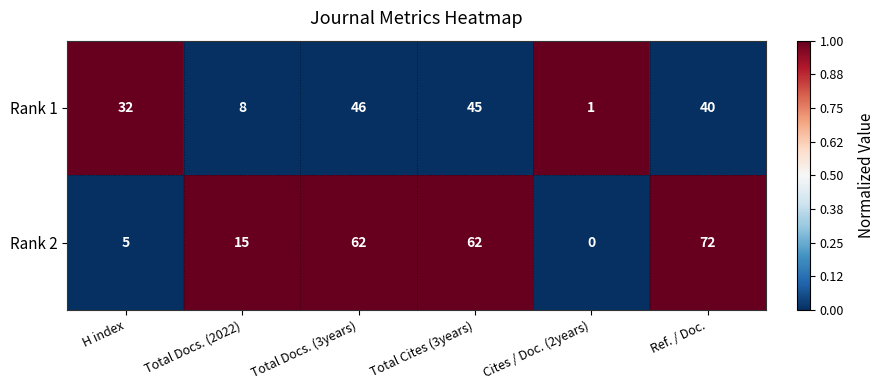

What is the sum of the Rank 1 values at H index and Cites / Doc. (2years)?

33